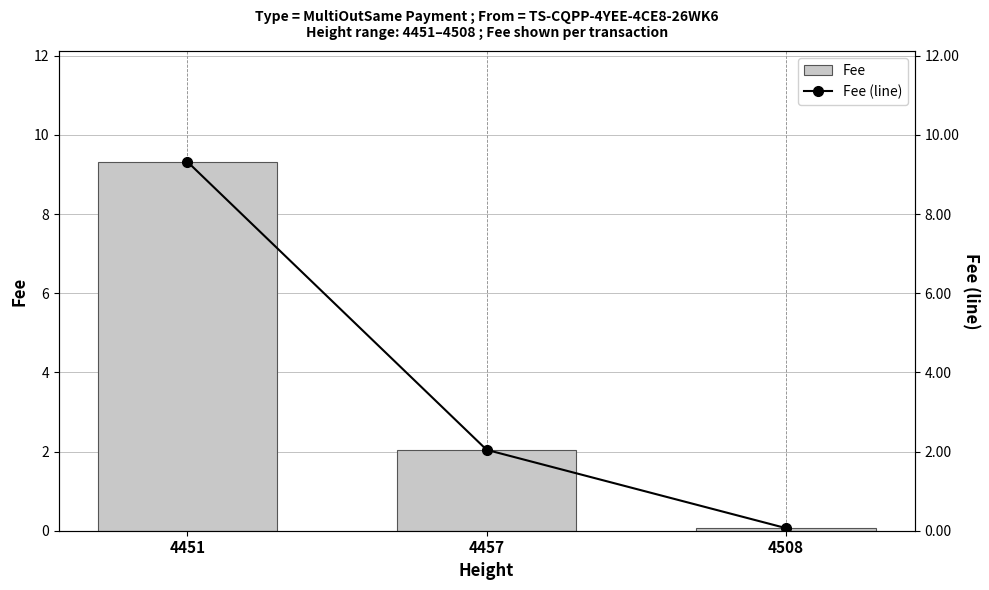

How many values in the Fee series are below 2?

1